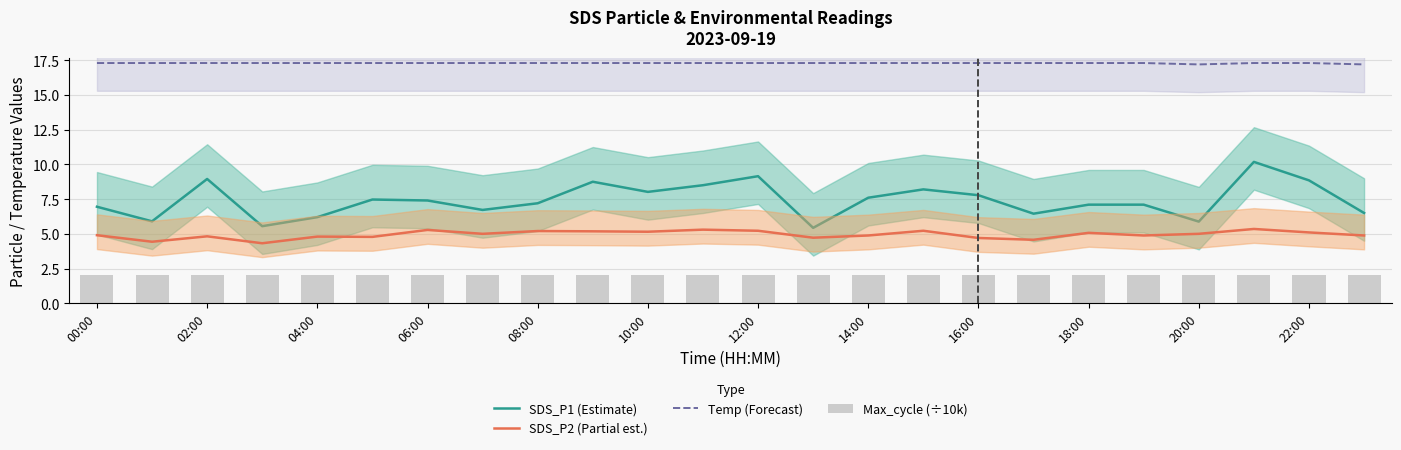

What is the label of the 18th bar from the left?

17